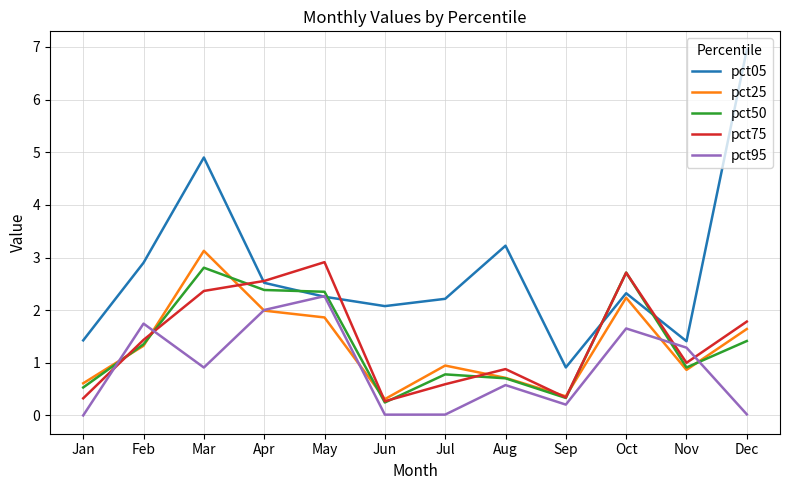

What are all the series names shown in the legend?

pct05, pct25, pct50, pct75, pct95